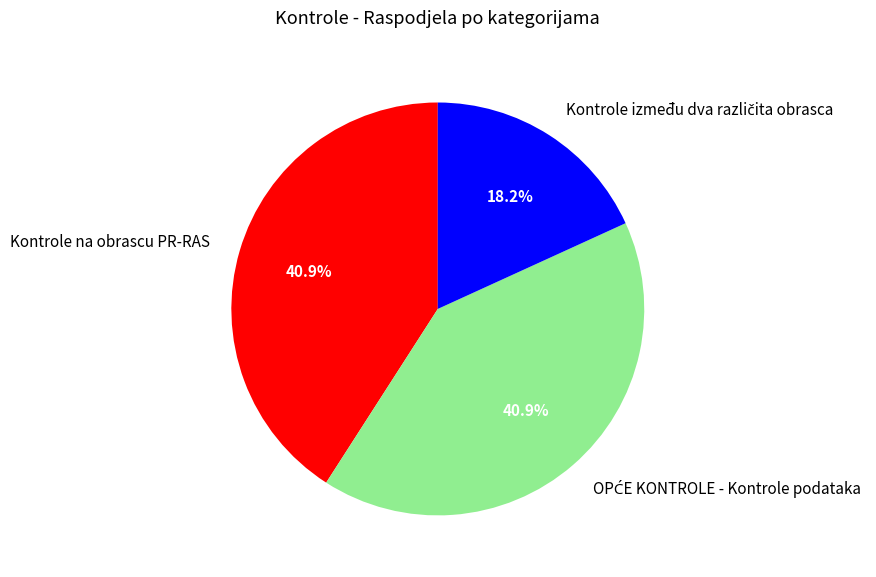

To the nearest percent, what is the difference between the largest and smallest slice percentages?

23%